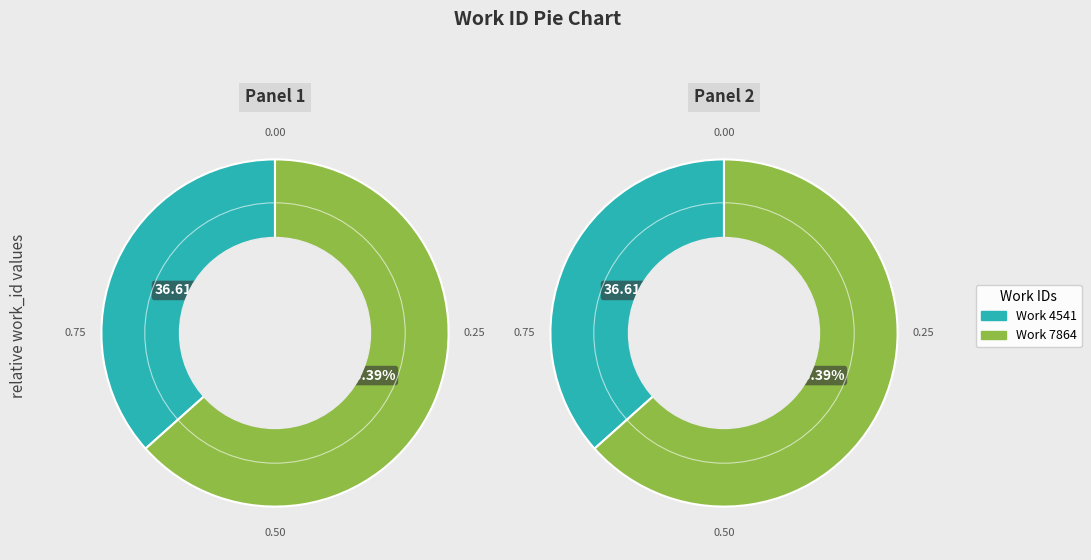

To the nearest percent, what is the combined percentage of work_7864 and work_4541?

100%